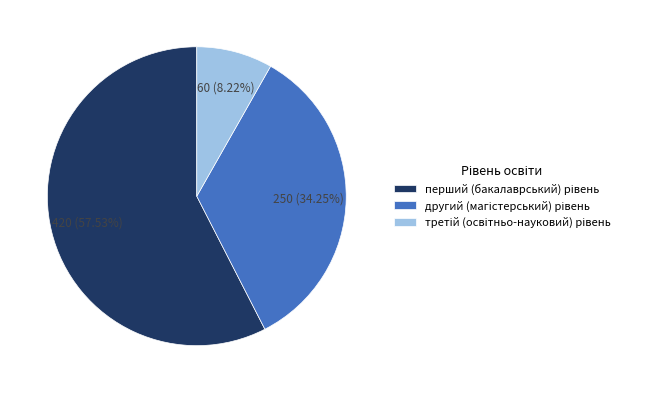

Is there a majority slice in this chart?

Yes